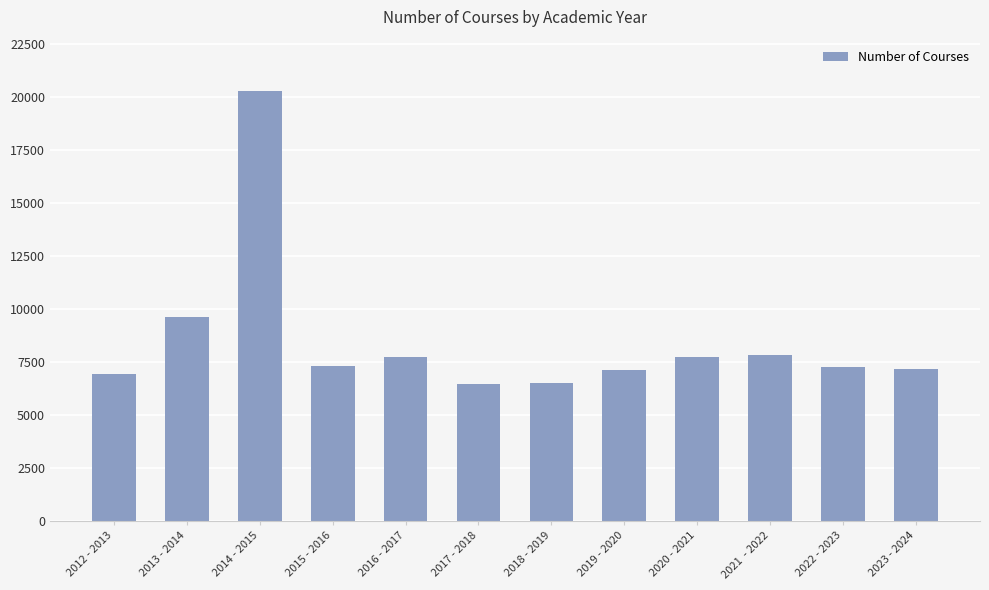

Where is the data nearest to the value 13362?

2013 - 2014